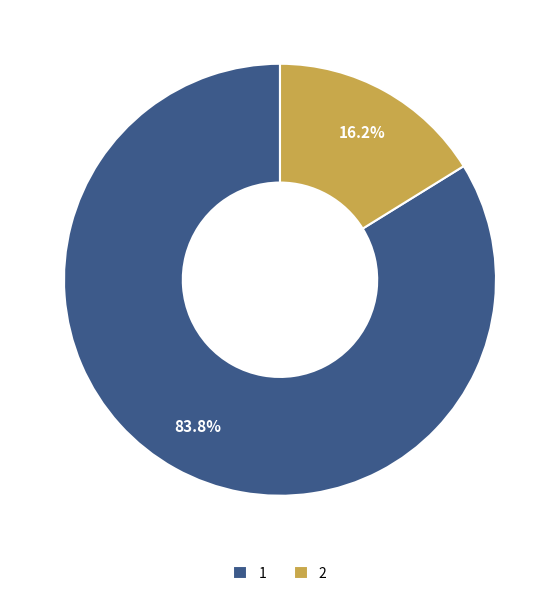

Between 1 and 2, which is larger?

1